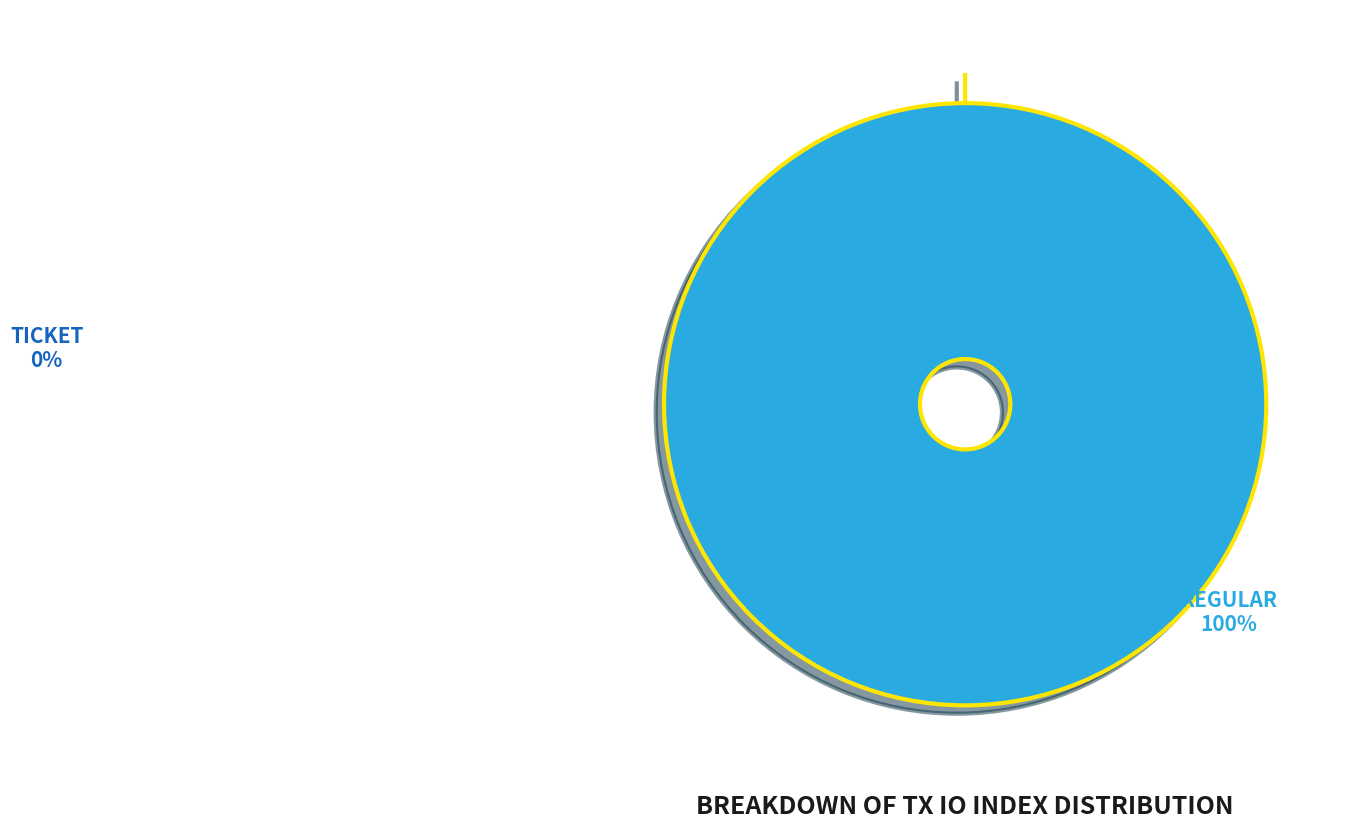

How many segments does this pie chart have?

2